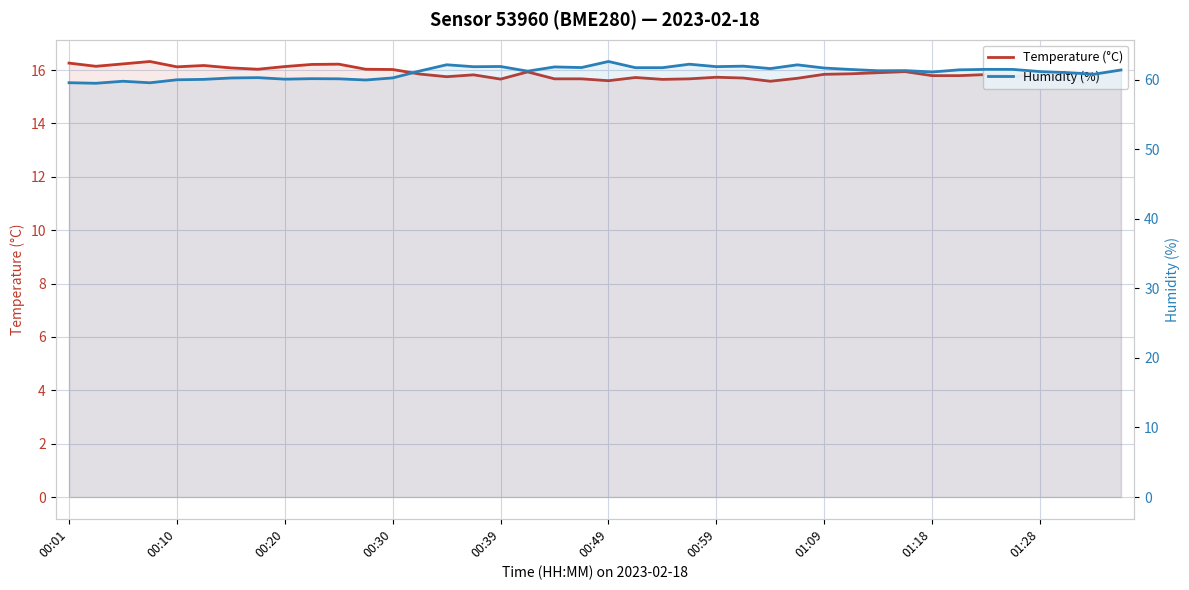

True or false: Temperature (°C) and Humidity (%) cross at least once.

False